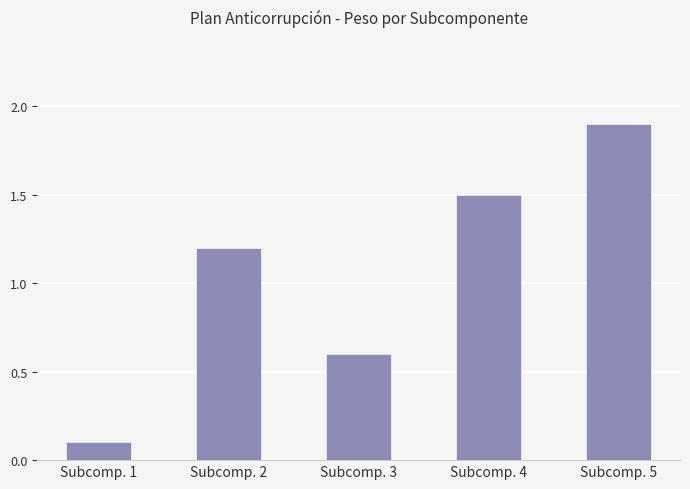

The value at Subcomp. 2 is 1.2. True or false?

True